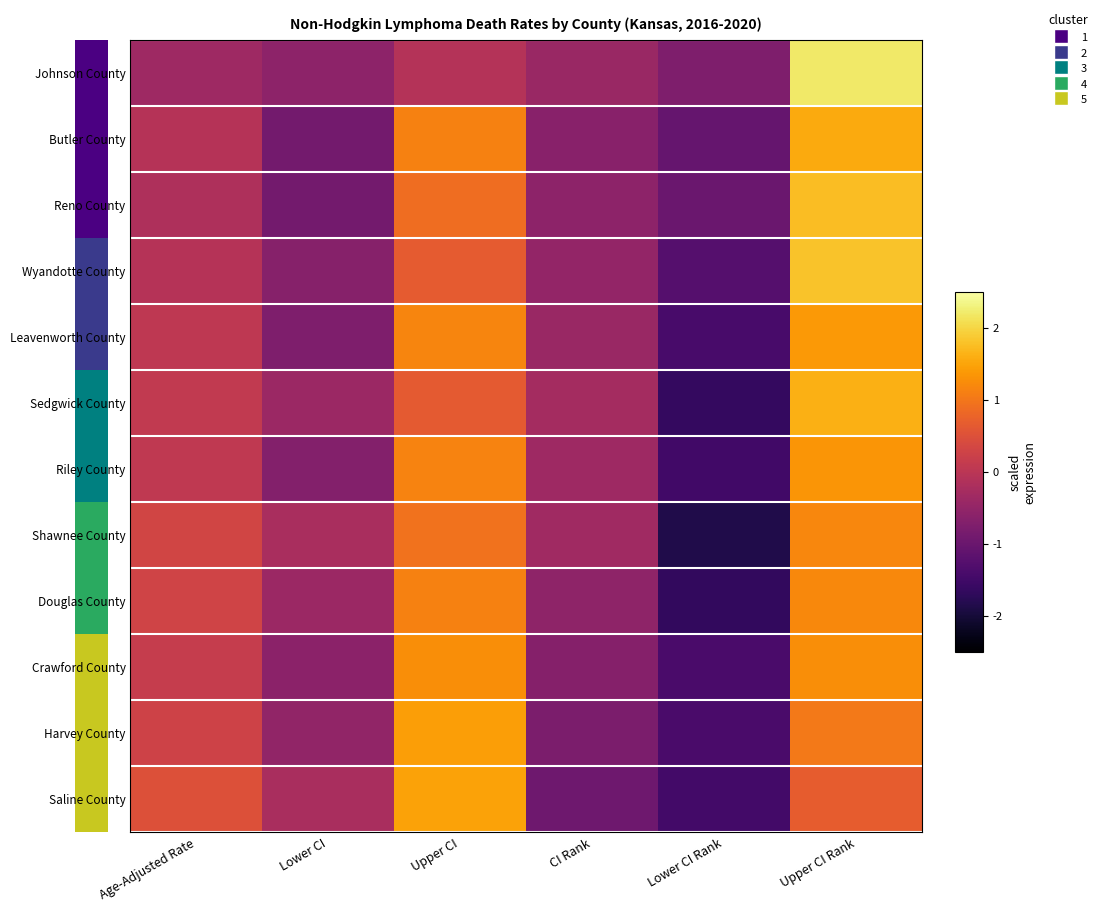

The value of Harvey County at Upper CI Rank is 1.7. True or false?

False